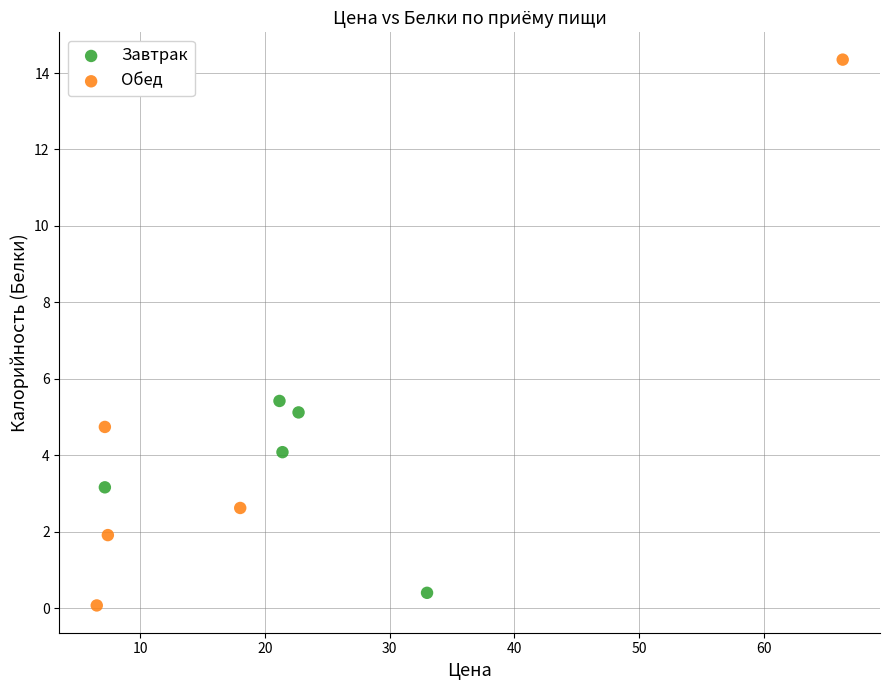

Which series contains the highest Y value?

Обед